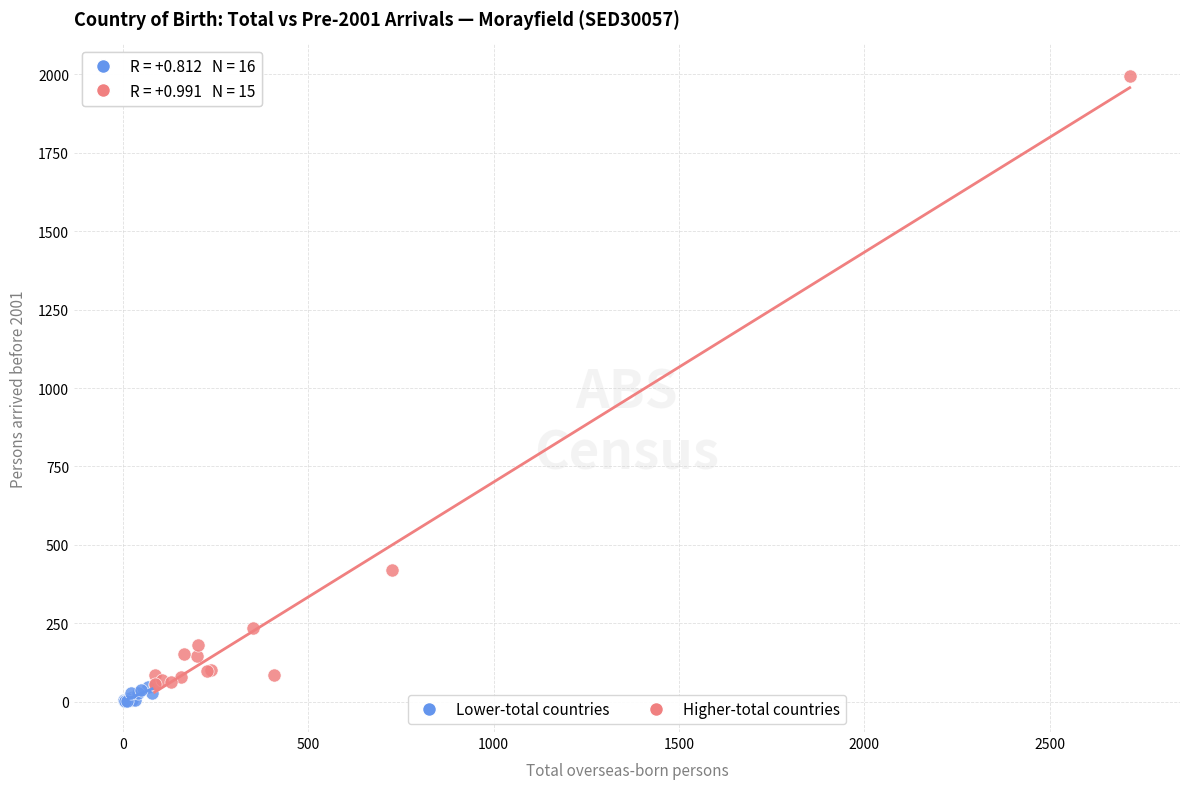

Which series contains the highest Y value?

Higher-total countries